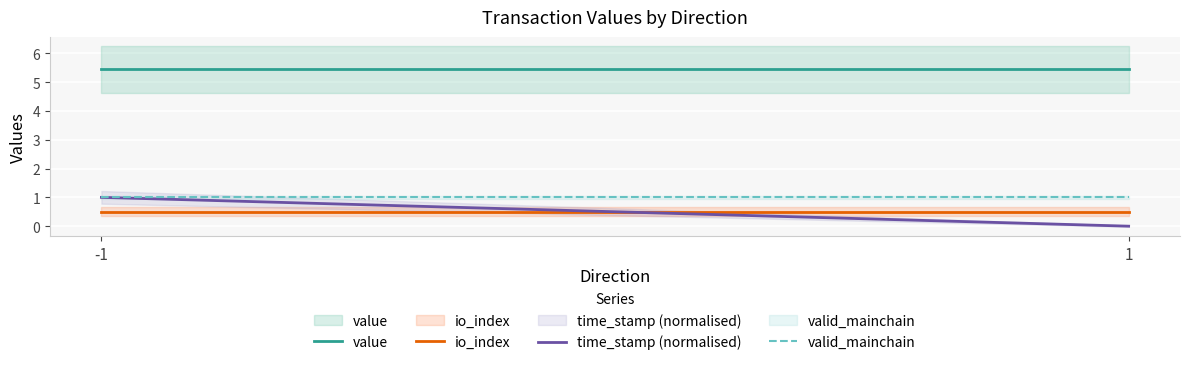

Which label corresponds to the smallest value in the chart?

1